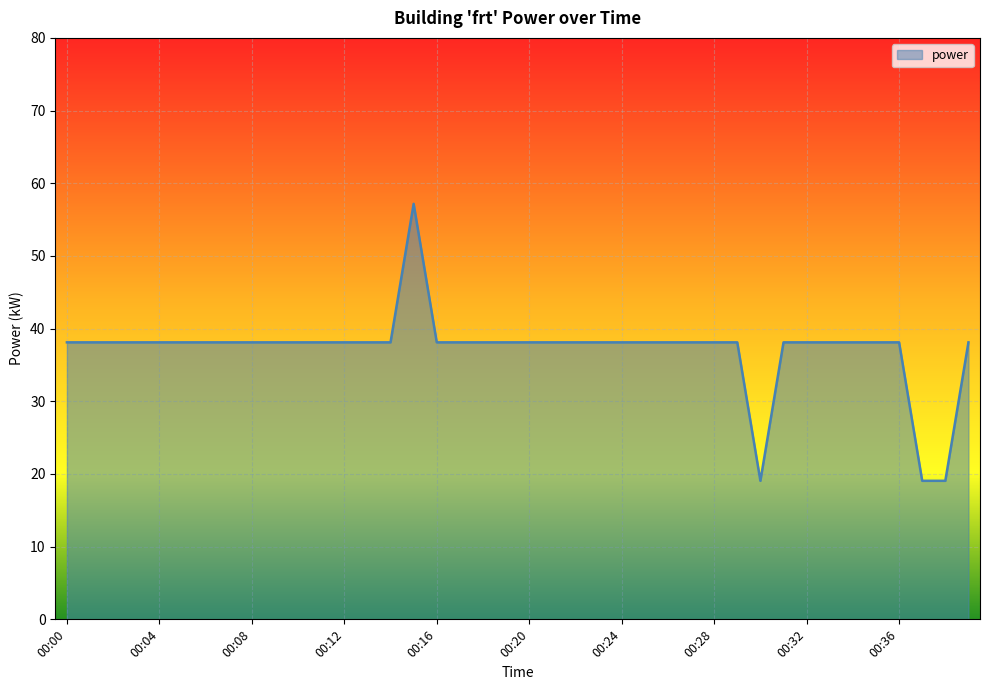

What is the greatest value displayed?

57.2